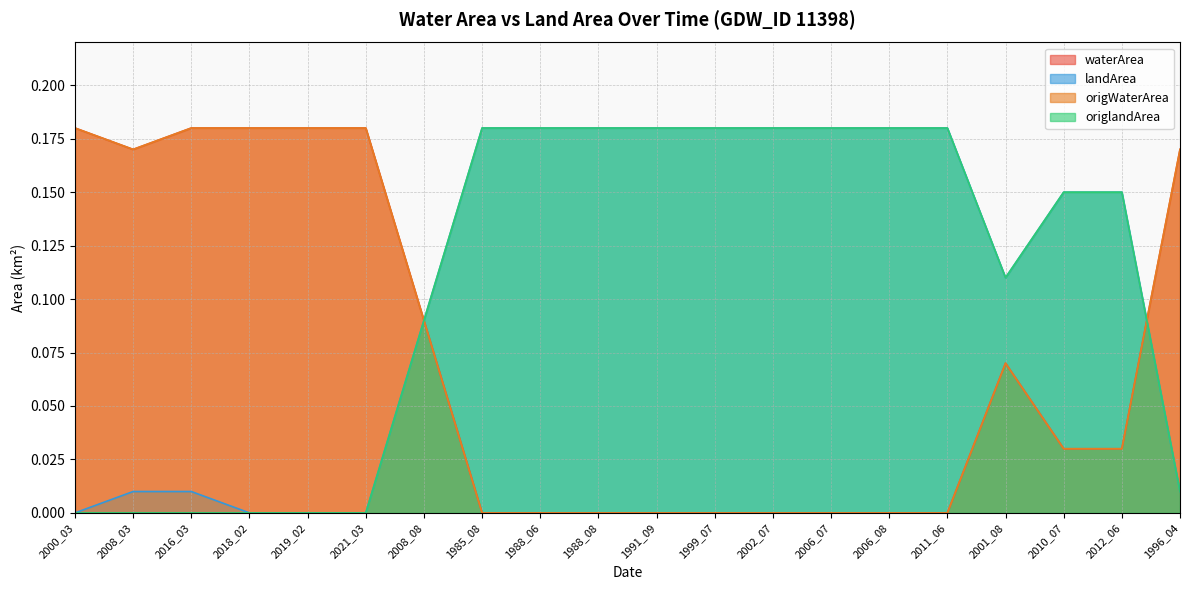

How many categories are shown in the chart?

20